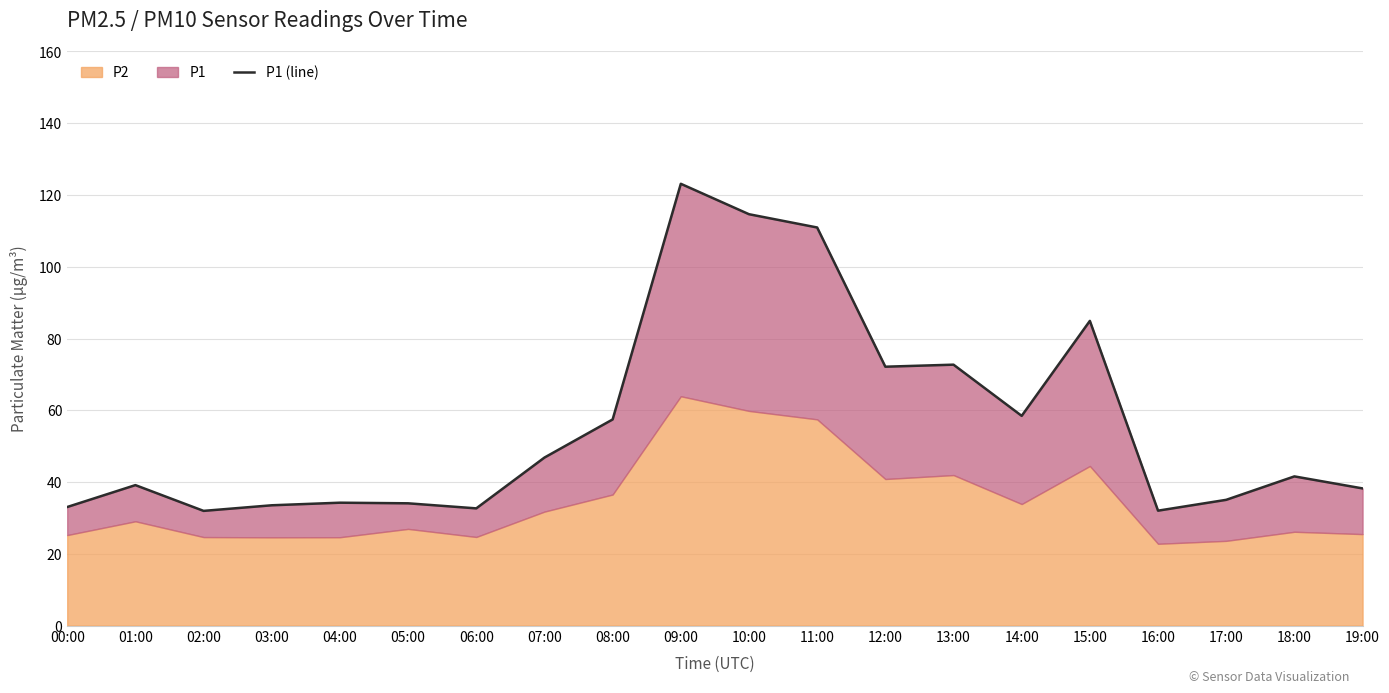

At which category does the chart reach its peak across all series?

09:00